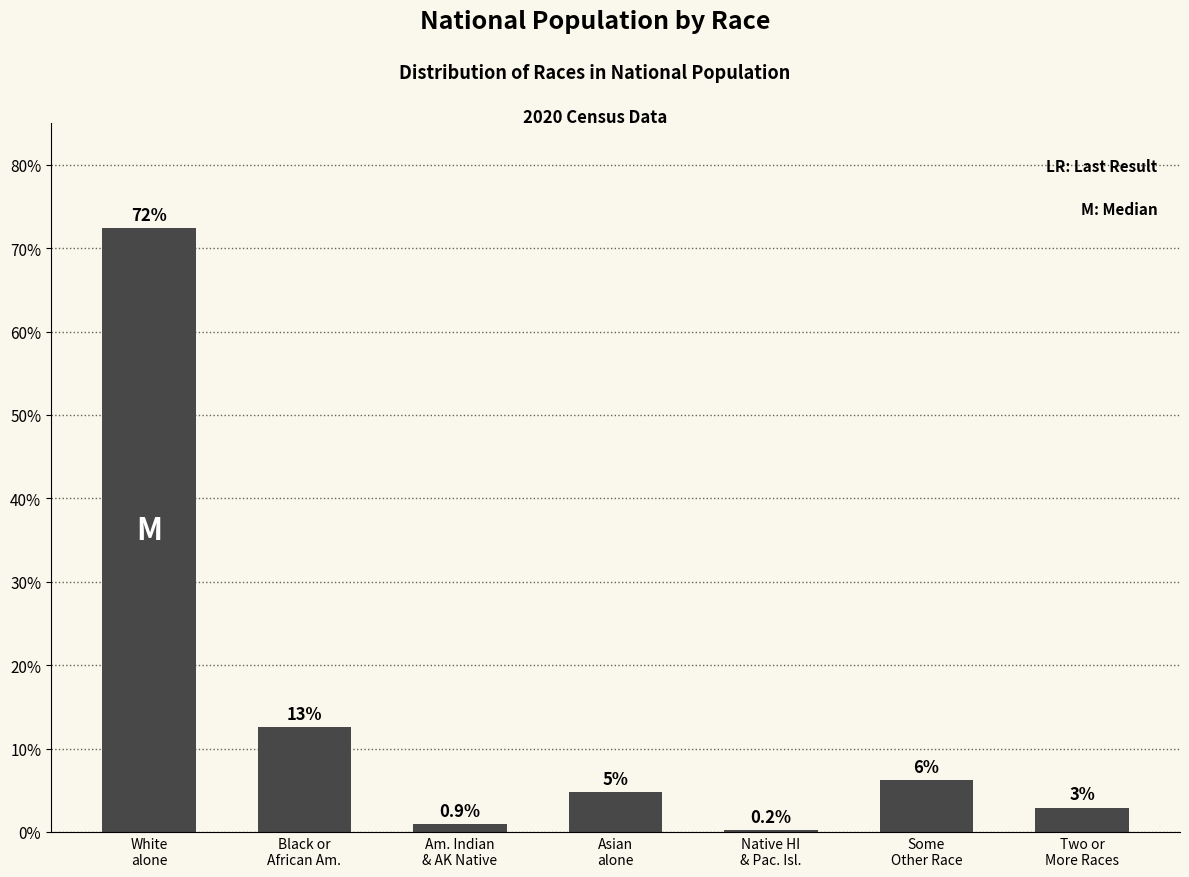

At which category does the chart reach its minimum across all series?

Native HI
& Pac. Isl.